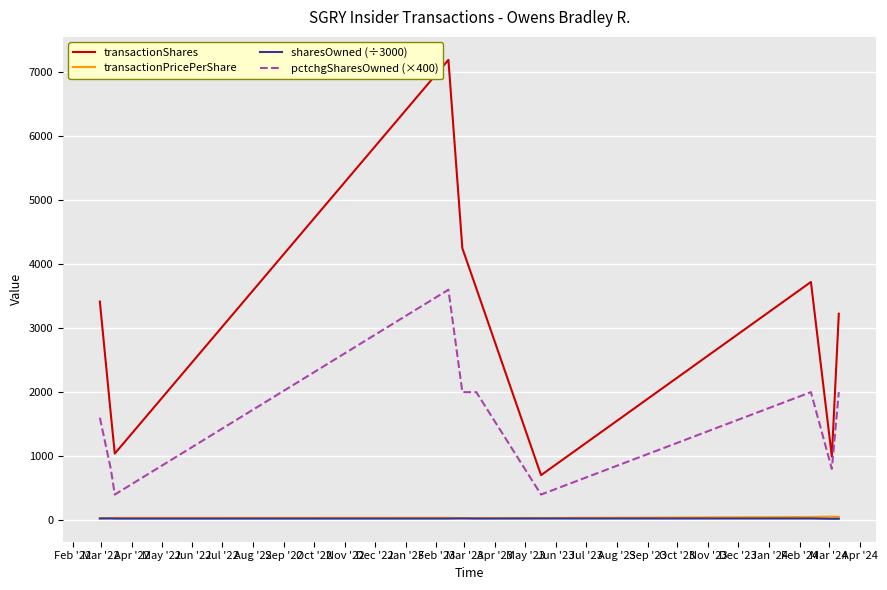

What are all the series names shown in the legend?

transactionShares, transactionPricePerShare, sharesOwned (÷3000), pctchgSharesOwned (×400)